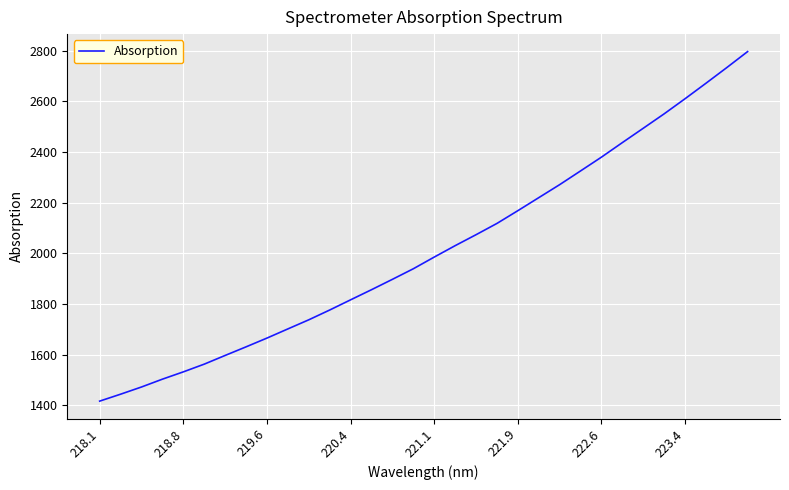

What is the difference between the maximum and minimum values?

1379.2